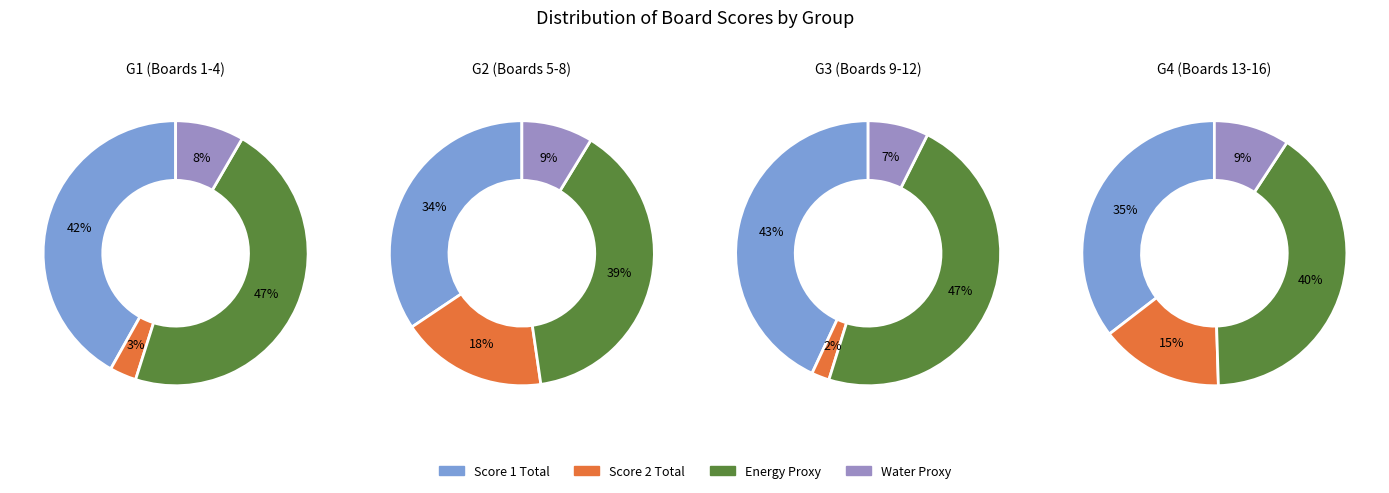

How many segments does this pie chart have?

16